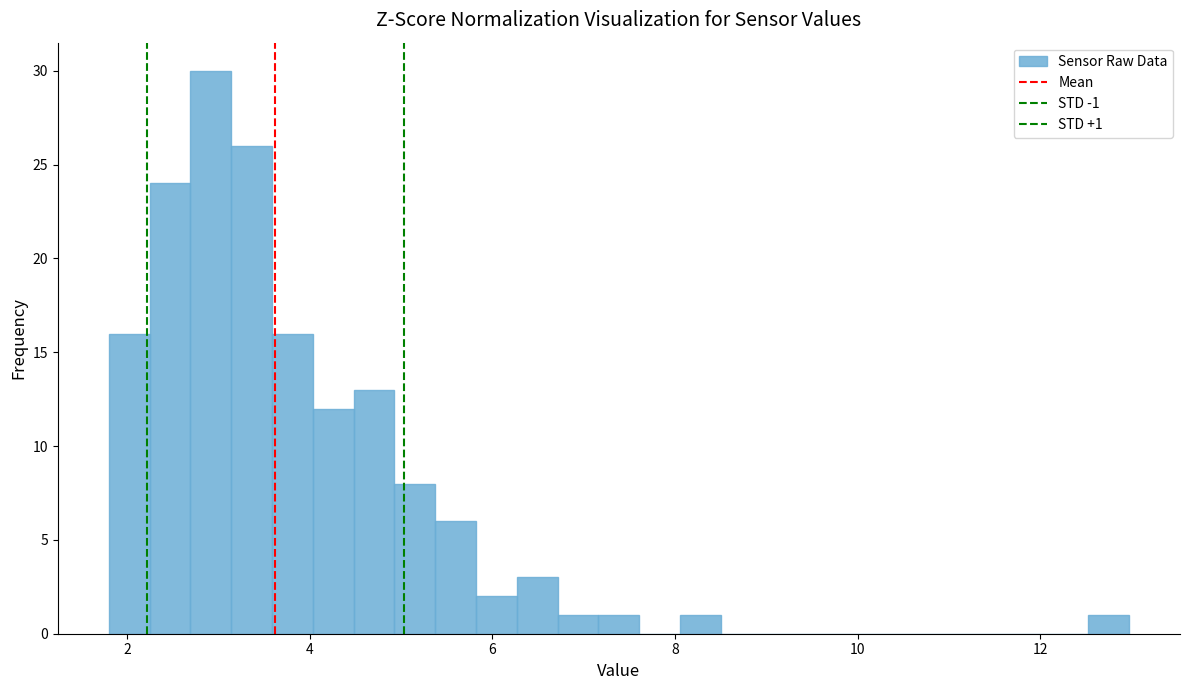

Around what value on the x-axis is the tallest bar? Give the approximate position of its centre, as read against the axis.

3.0